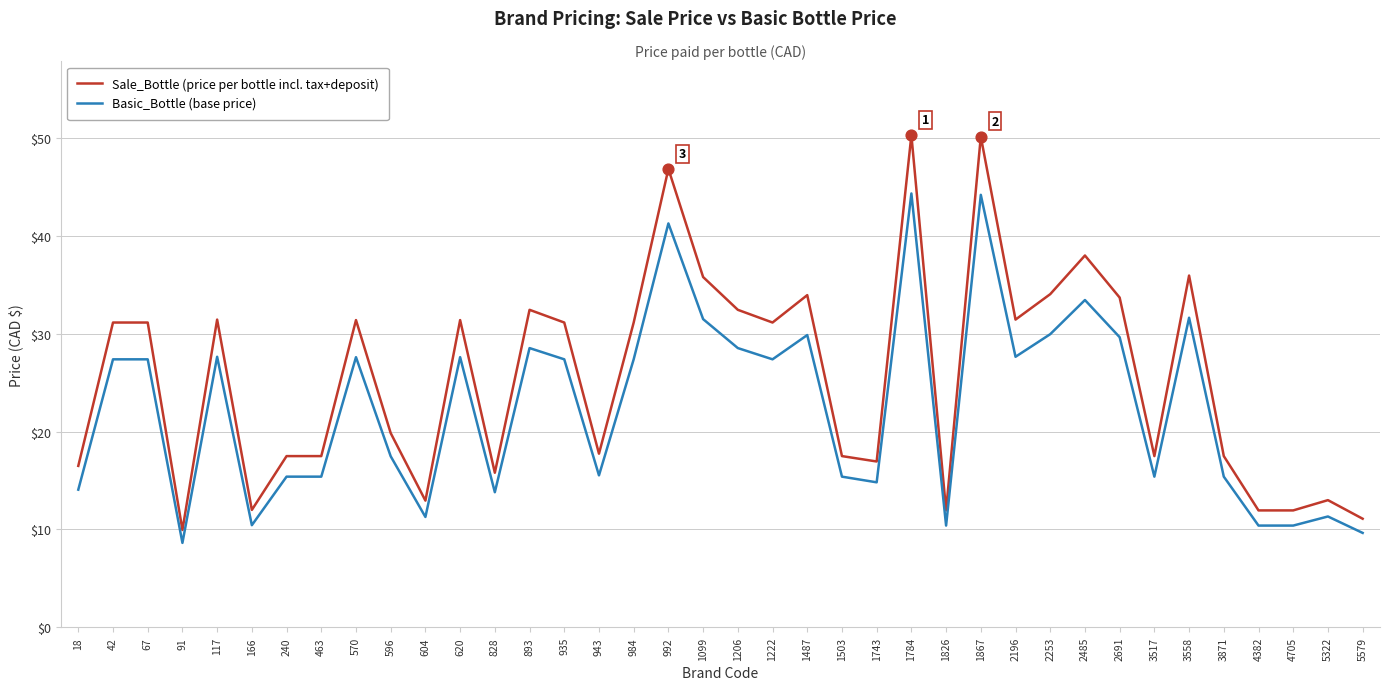

Which series has the widest spread of values?

Sale_Bottle (price per bottle incl. tax+deposit)